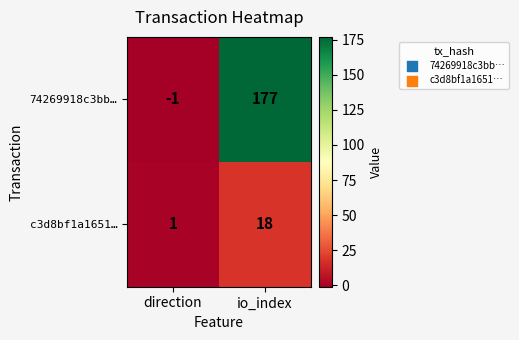

Between direction and io_index, which series saw the biggest shift?

74269918c3bb…